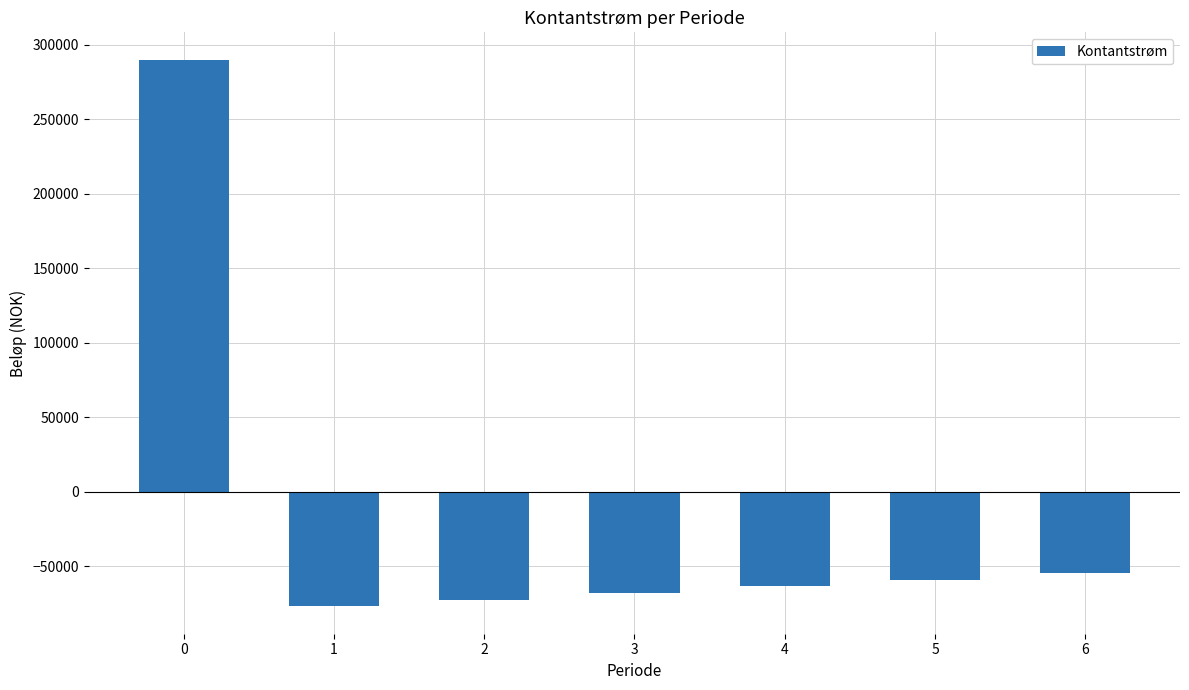

Rank the categories by value from highest to lowest.

0, 6, 5, 4, 3, 2, 1